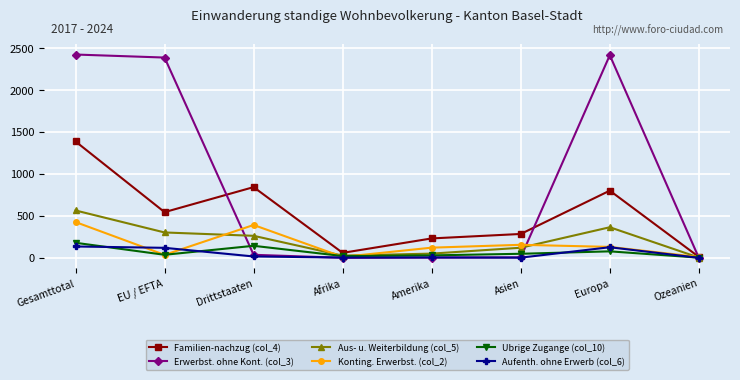

The Erwerbst. ohne Kont. (col_3) series shows 0 at Ozeanien. True or false?

True